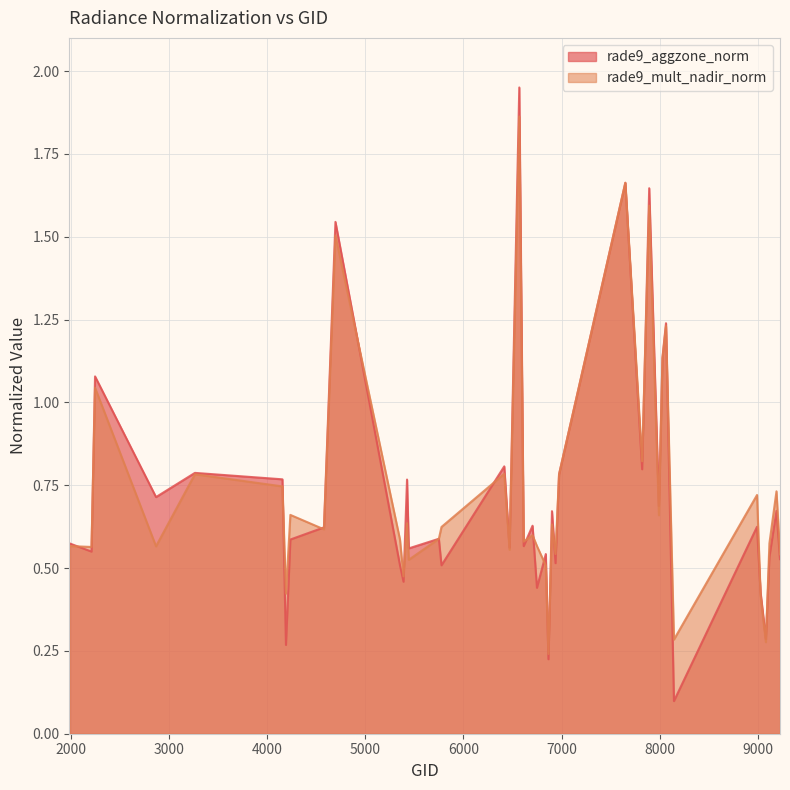

What is the sum of all rade9_mult_nadir_norm values?

29.2